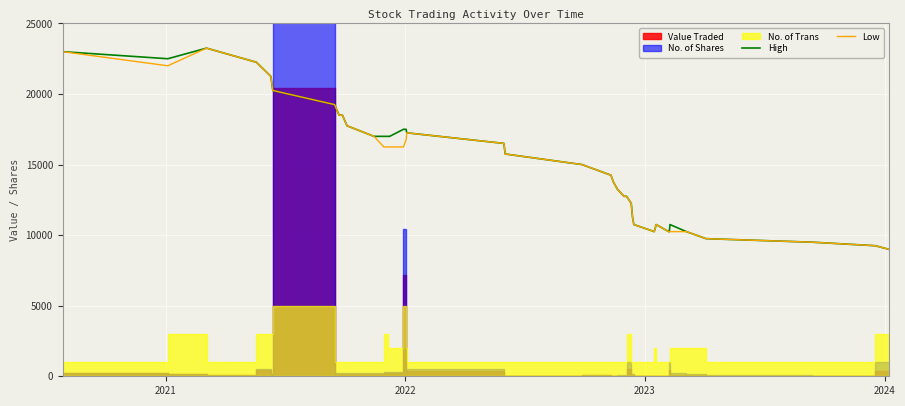

Reading left to right, transcribe all the data shown in this chart.

High: 23000.0	22500.0	23250.0	22250.0	21250.0	20250.0	19250.0	18500.0	18500.0	17750.0	17000.0	17000.0	17000.0	17000.0	17000.0	17500.0	17500.0	17250.0	16500.0	15750.0	15000.0	14250.0	13750.0	13250.0	12750.0	12750.0	12250.0	11750.0	11250.0	10750.0	10250.0	10750.0	10250.0	10250.0	10750.0	10250.0	9750.0	9500.0	9250.0	9000.0
Low: 23000.0	22000.0	23250.0	22250.0	21250.0	20250.0	19250.0	18500.0	18500.0	17750.0	17000.0	16250.0	16250.0	16250.0	16250.0	16250.0	16750.0	17250.0	16500.0	15750.0	15000.0	14250.0	13750.0	13250.0	12750.0	12750.0	12250.0	11750.0	11250.0	10750.0	10250.0	10750.0	10250.0	10250.0	10250.0	10250.0	9750.0	9500.0	9250.0	9000.0